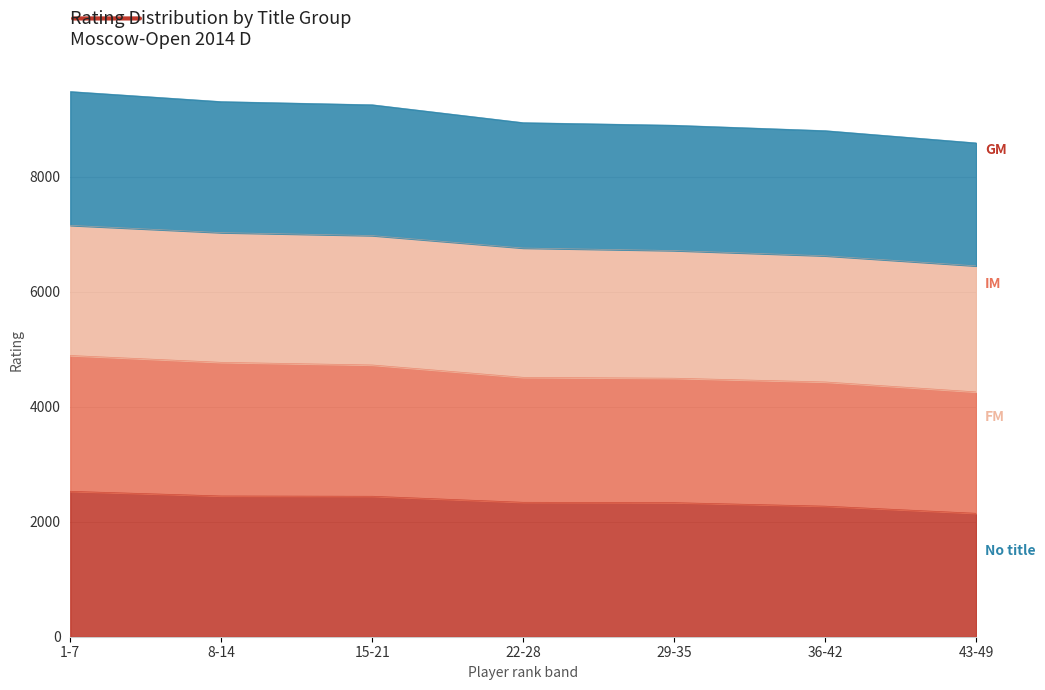

Rank the categories by GM value from highest to lowest.

1-7, 8-14, 15-21, 22-28, 29-35, 36-42, 43-49